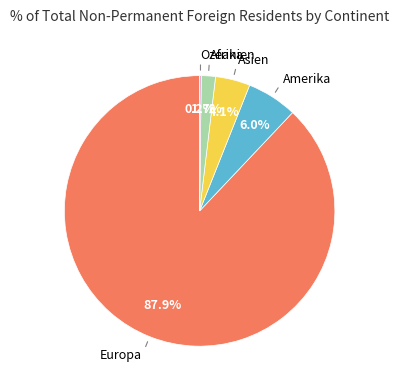

Is there a majority slice in this chart?

Yes